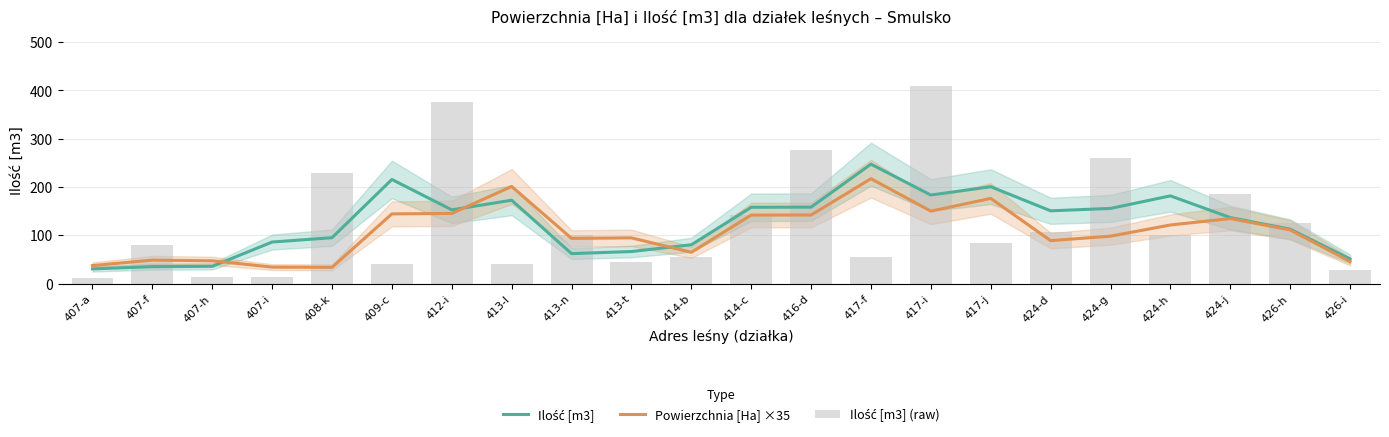

What is the maximum value for Powierzchnia [Ha] ×35?

217.2